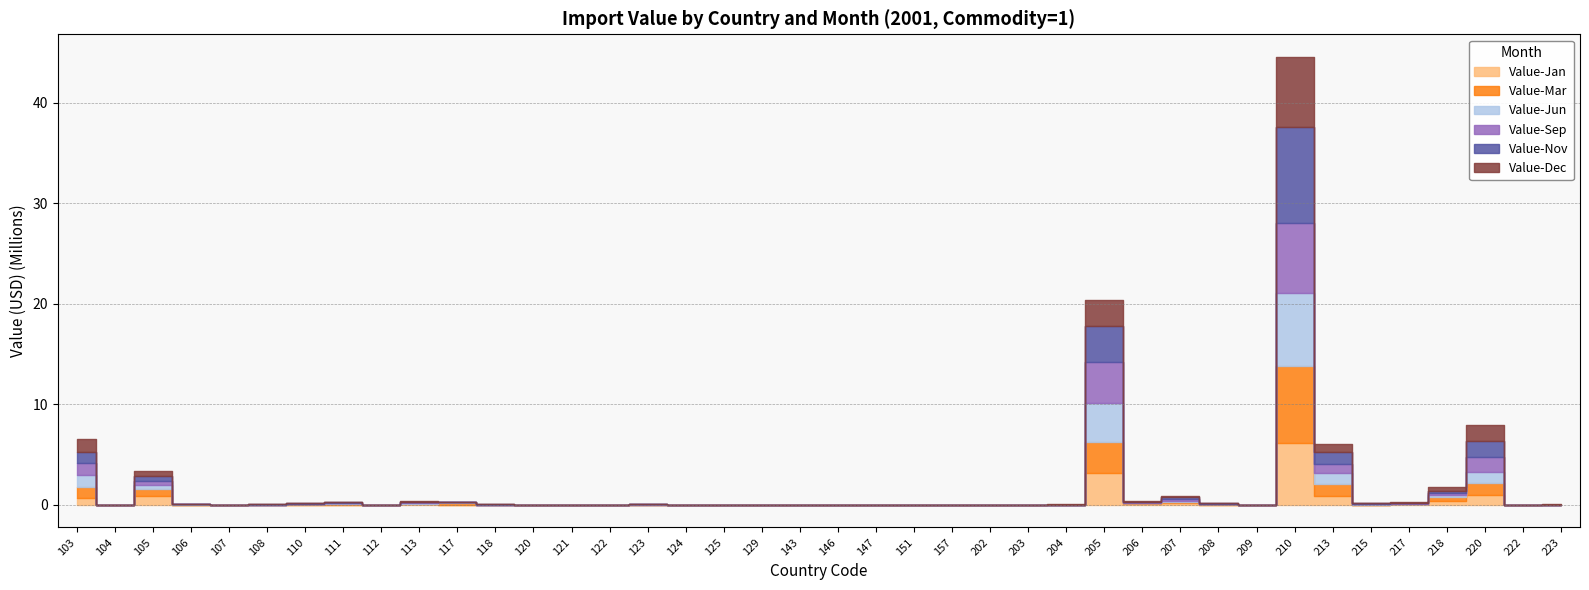

What value does the Value-Dec series have at 124, to the nearest 50?

1000